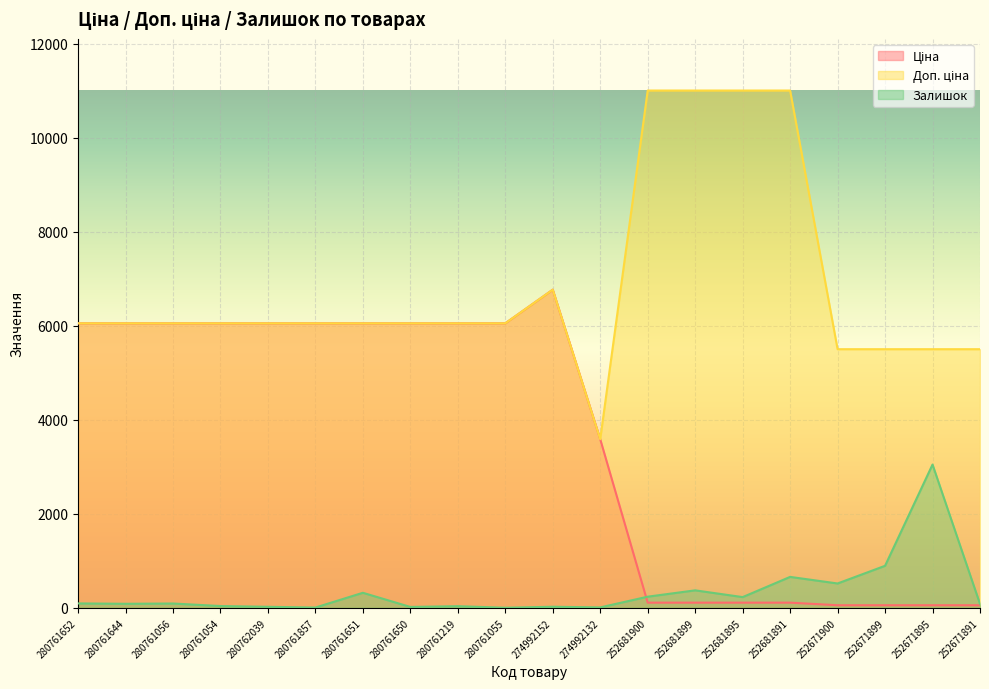

What is the difference between the Ціна values at 280761056 and 252681895?

5942.6